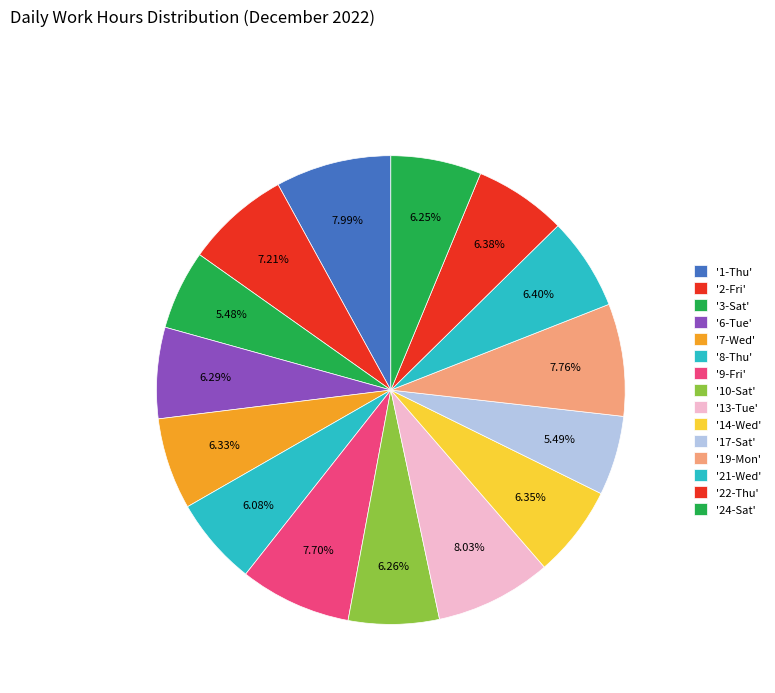

Count the number of slices in the pie.

15